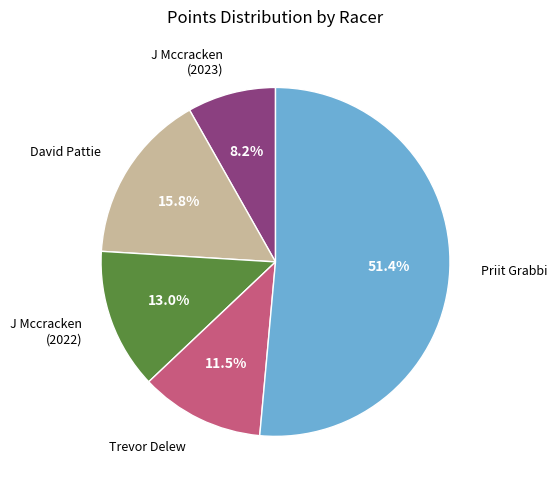

Does any single category account for the majority?

Yes